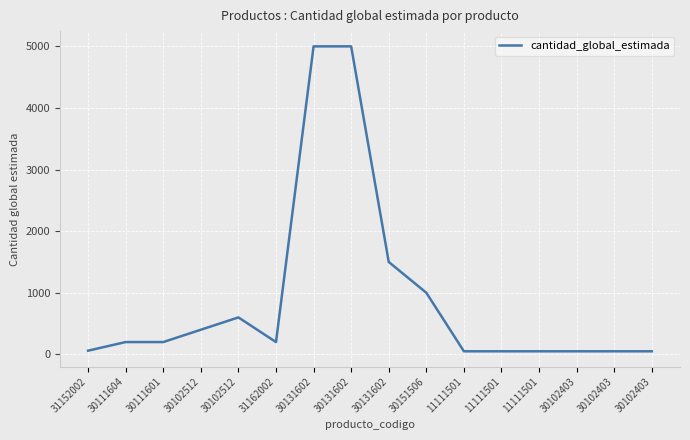

List the labels in order of value, smallest first.

11111501, 11111501, 11111501, 30102403, 30102403, 30102403, 31152002, 30111604, 30111601, 31162002, 30102512, 30102512, 30151506, 30131602, 30131602, 30131602